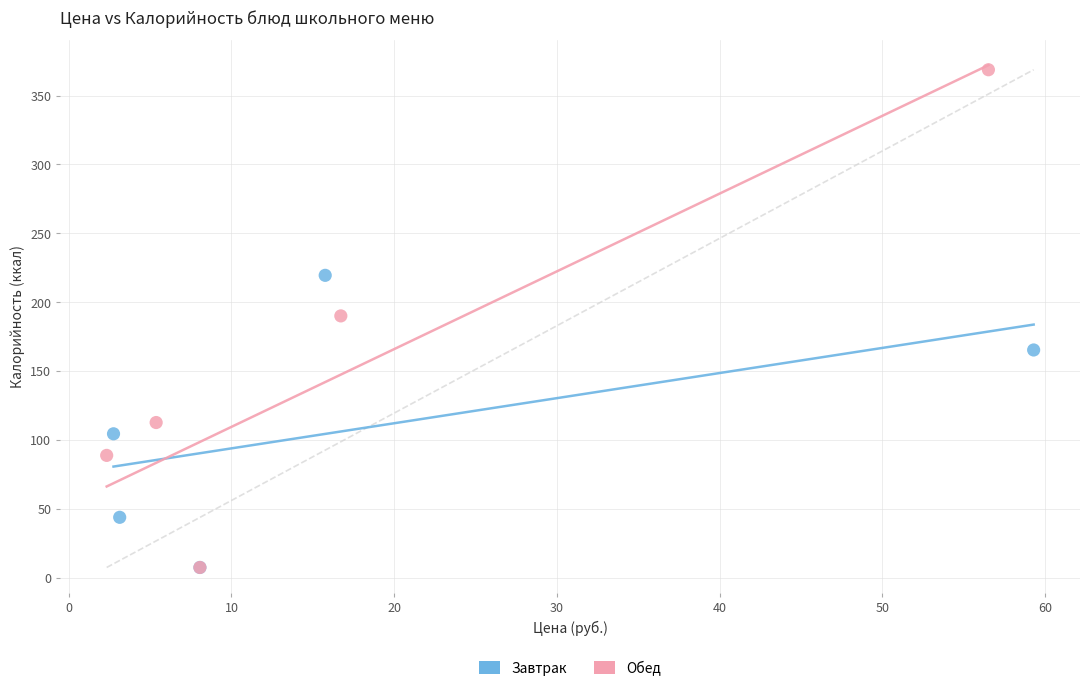

Which series reaches the maximum Y coordinate?

Обед